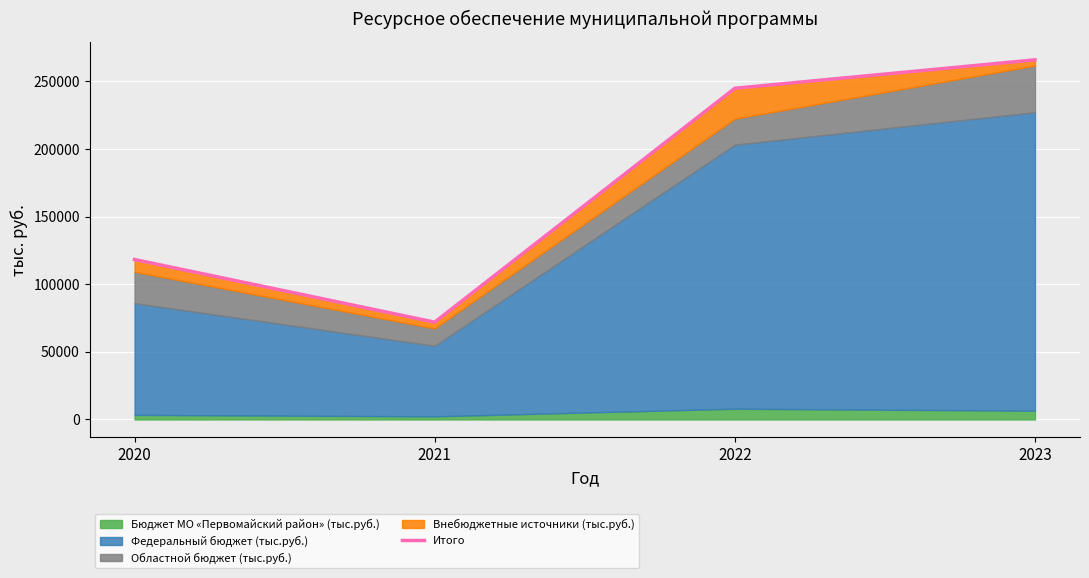

List the labels in order of value, smallest first.

2021, 2020, 2022, 2023